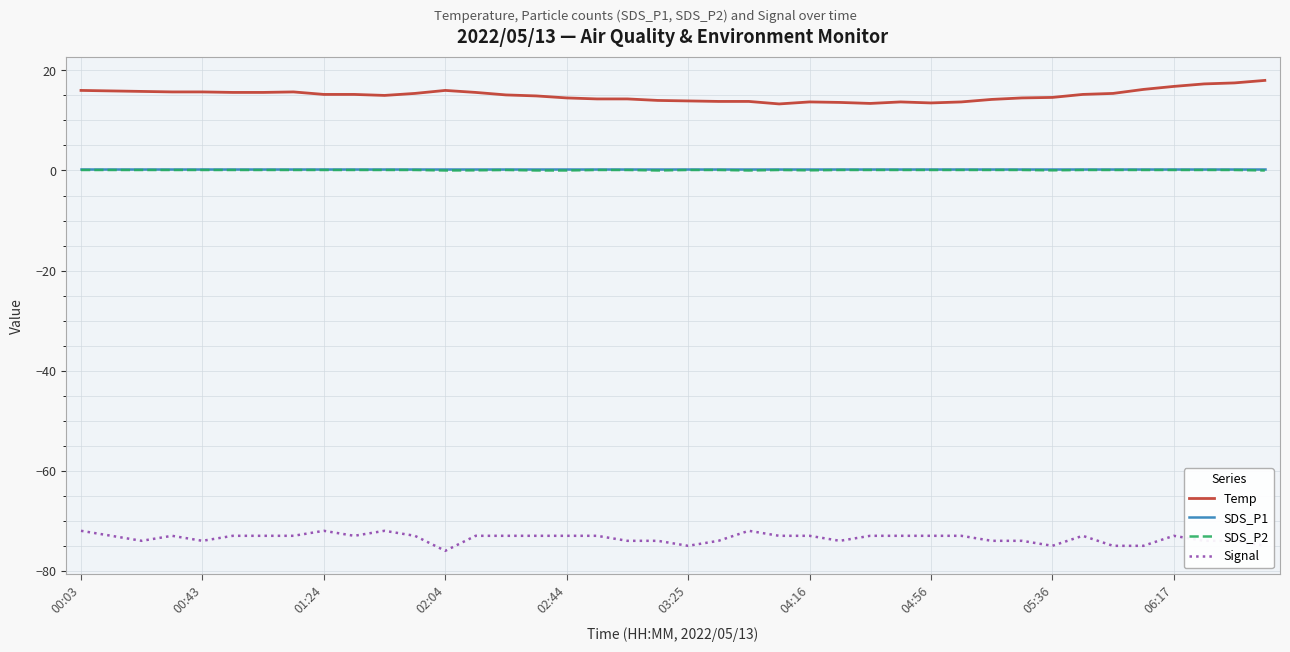

What is the greatest value displayed?

18.0